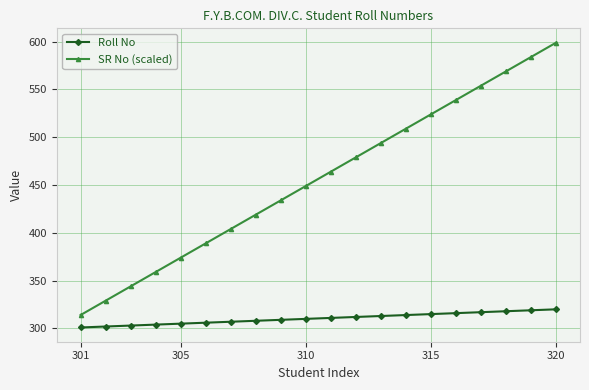

What is the highest value of the SR No (scaled) series?

599